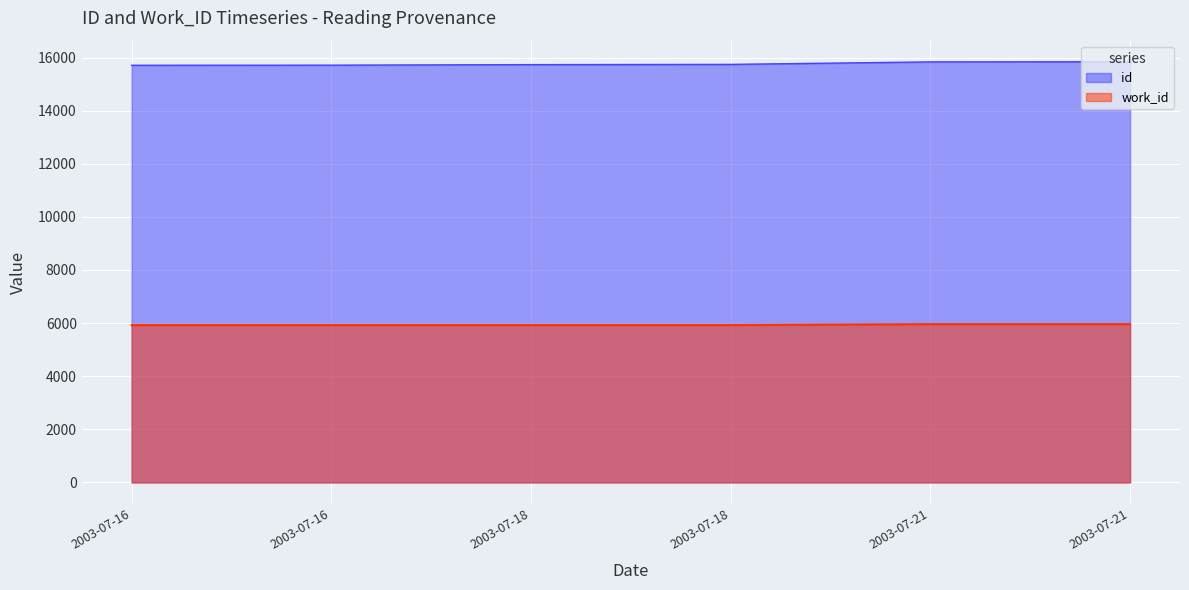

Rank the series by their average value, from highest to lowest.

id, work_id